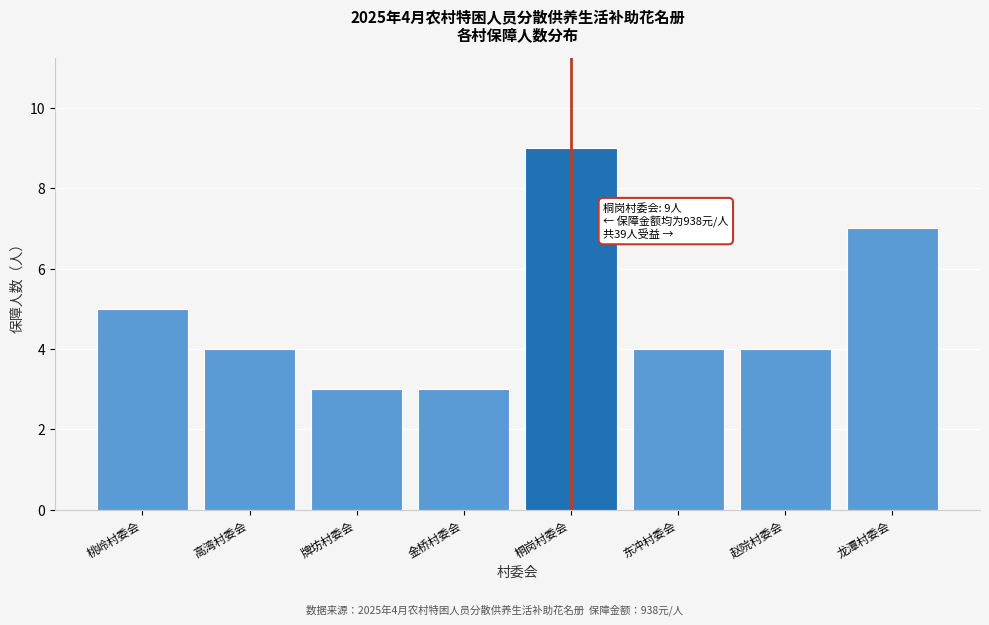

Reading left to right, extract all data points from this chart.

5	4	3	3	9	4	4	7